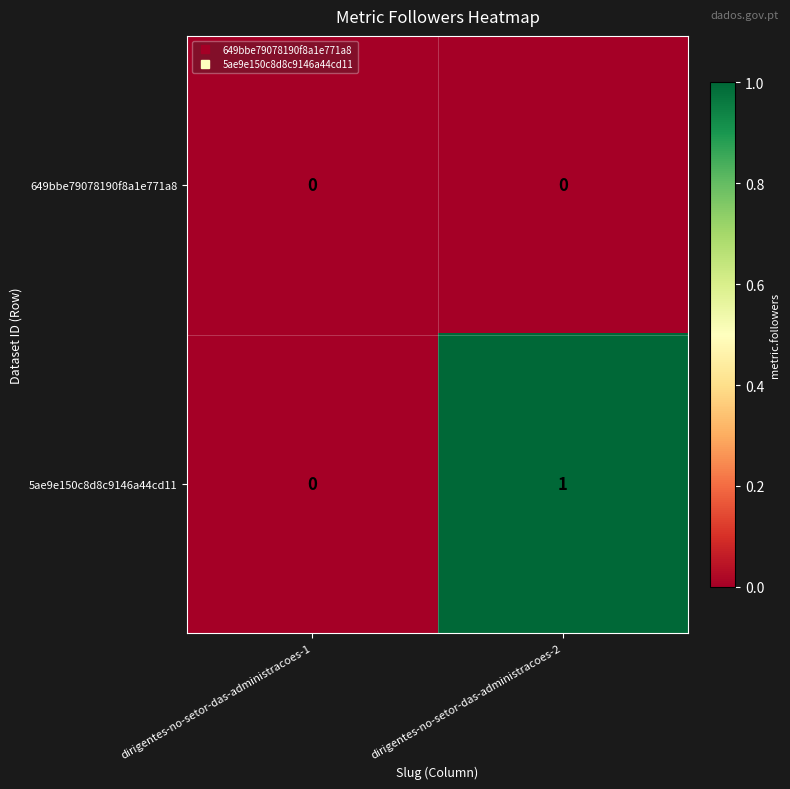

Which series has the largest range (max minus min)?

5ae9e150c8d8c9146a44cd11